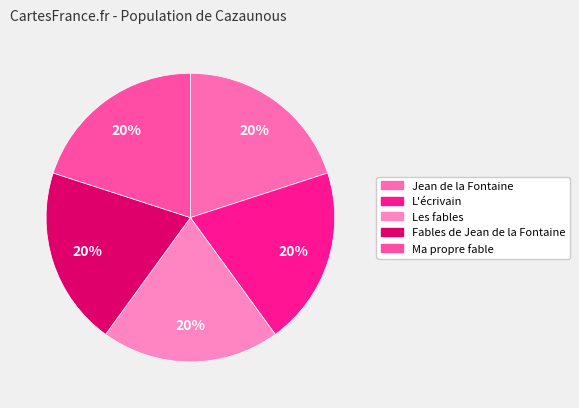

What is the largest slice in the pie chart?

Ma propre fable